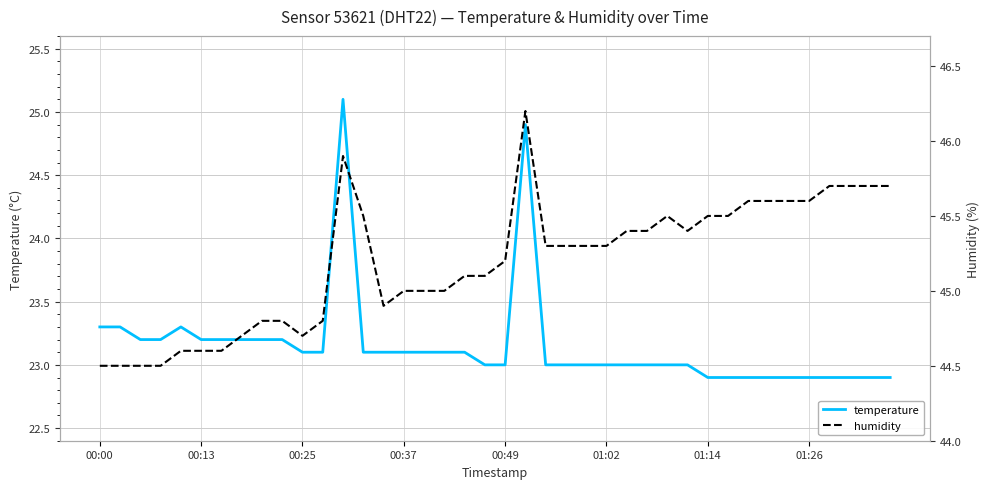

Reading right to left, list all the values displayed in this chart.

temperature: 22.9	22.9	22.9	22.9	22.9	22.9	22.9	22.9	22.9	22.9	23.0	23.0	23.0	23.0	23.0	23.0	23.0	23.0	24.9	23.0	23.0	23.1	23.1	23.1	23.1	23.1	23.1	25.1	23.1	23.1	23.2	23.2	23.2	23.2	23.2	23.3	23.2	23.2	23.3	23.3
humidity: 45.7	45.7	45.7	45.7	45.6	45.6	45.6	45.6	45.5	45.5	45.4	45.5	45.4	45.4	45.3	45.3	45.3	45.3	46.2	45.2	45.1	45.1	45.0	45.0	45.0	44.9	45.5	45.9	44.8	44.7	44.8	44.8	44.7	44.6	44.6	44.6	44.5	44.5	44.5	44.5